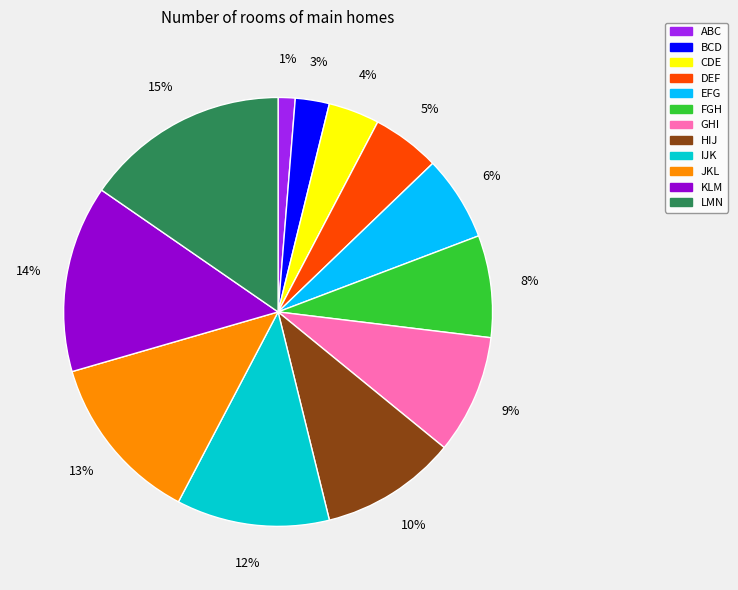

What is the largest slice in the pie chart?

LMN